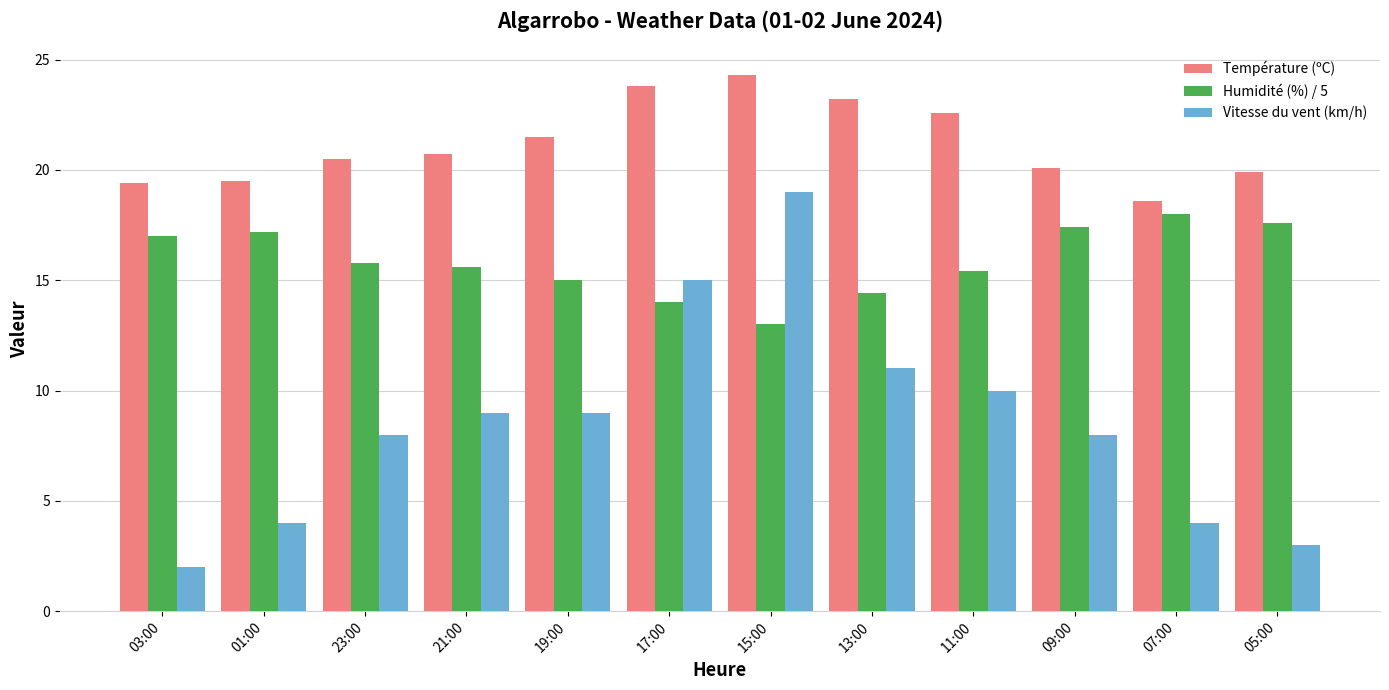

The value of Humidité (%) / 5 at 03:00 is 17.0. True or false?

True